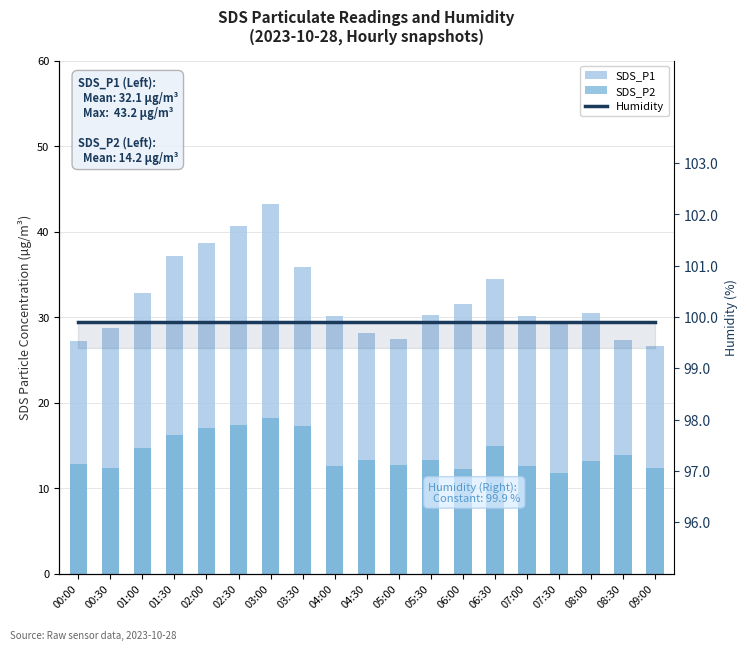

Which series has the largest range (max minus min)?

SDS_P1